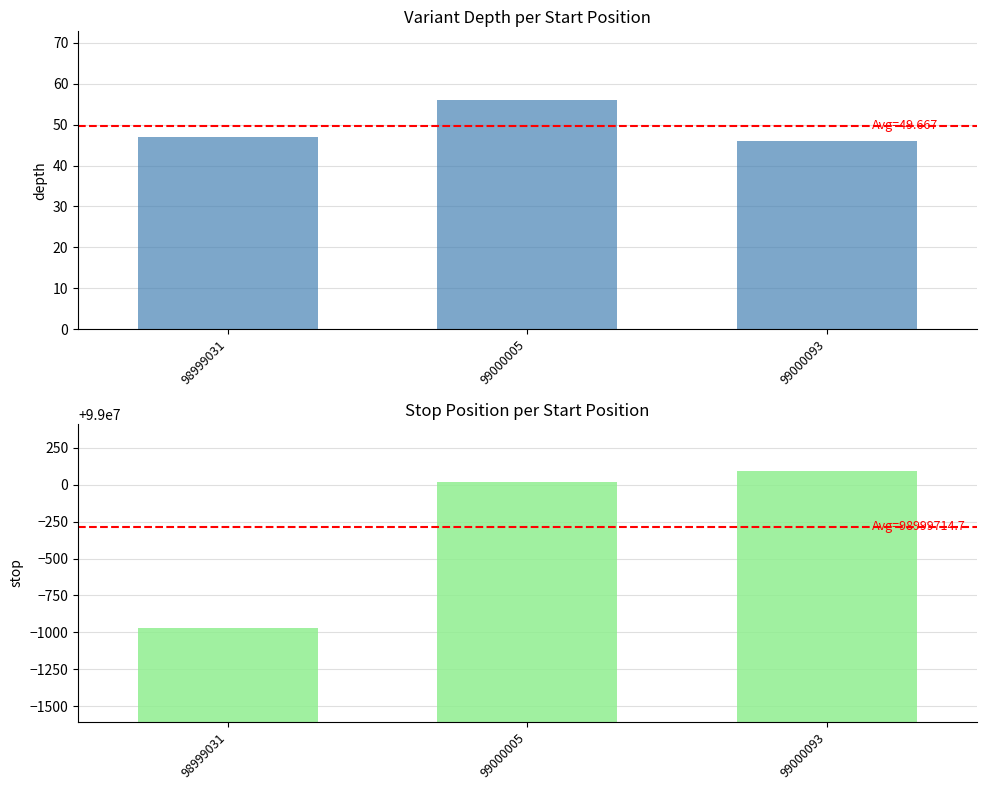

True or false: stop has a value of 98999032 at 98999031.

True